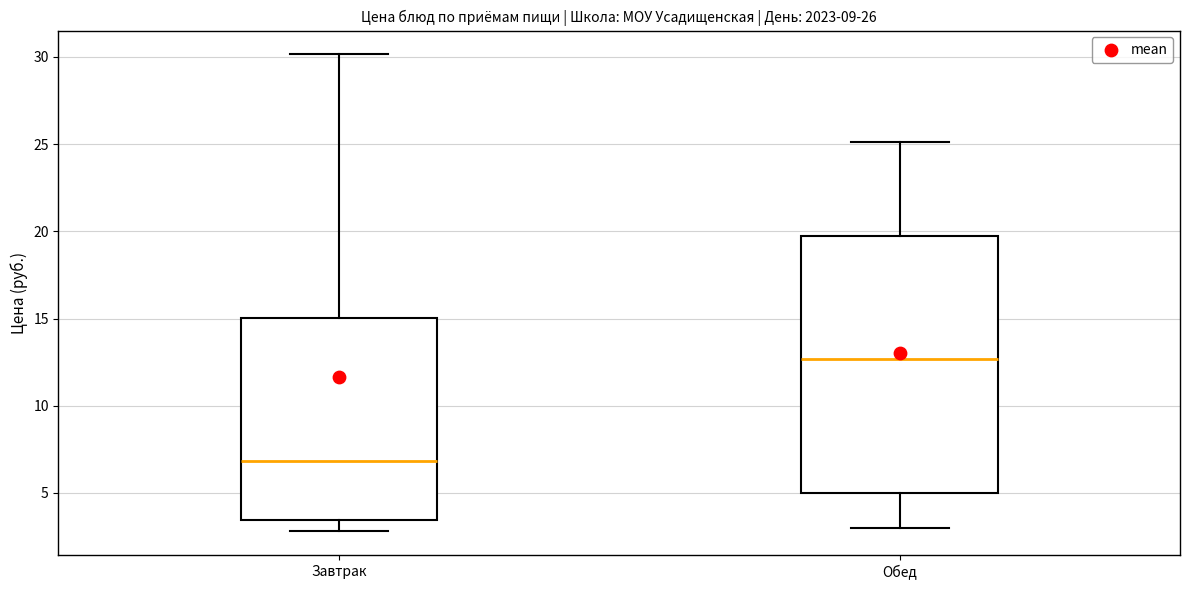

Which box's median line is the lowest?

Завтрак